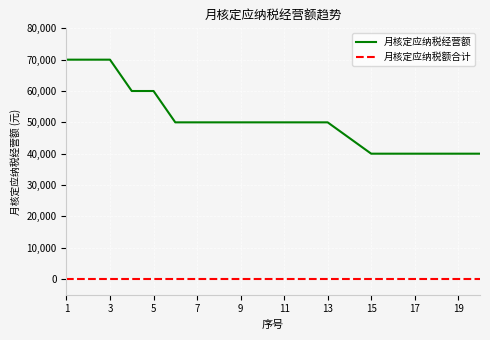

List the series in order of their peak value, lowest first.

月核定应纳税额合计, 月核定应纳税经营额